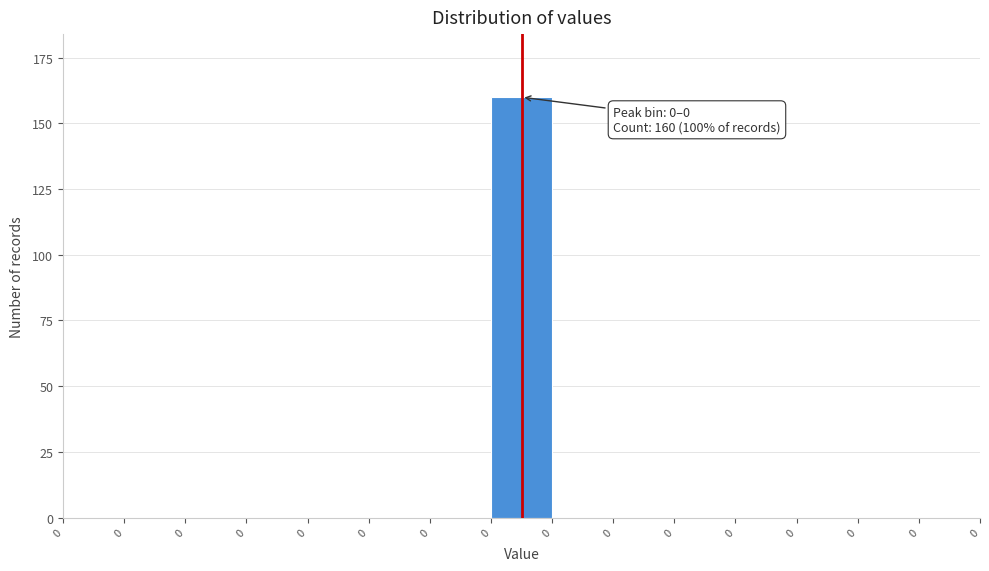

How many distinct data groups are displayed?

1